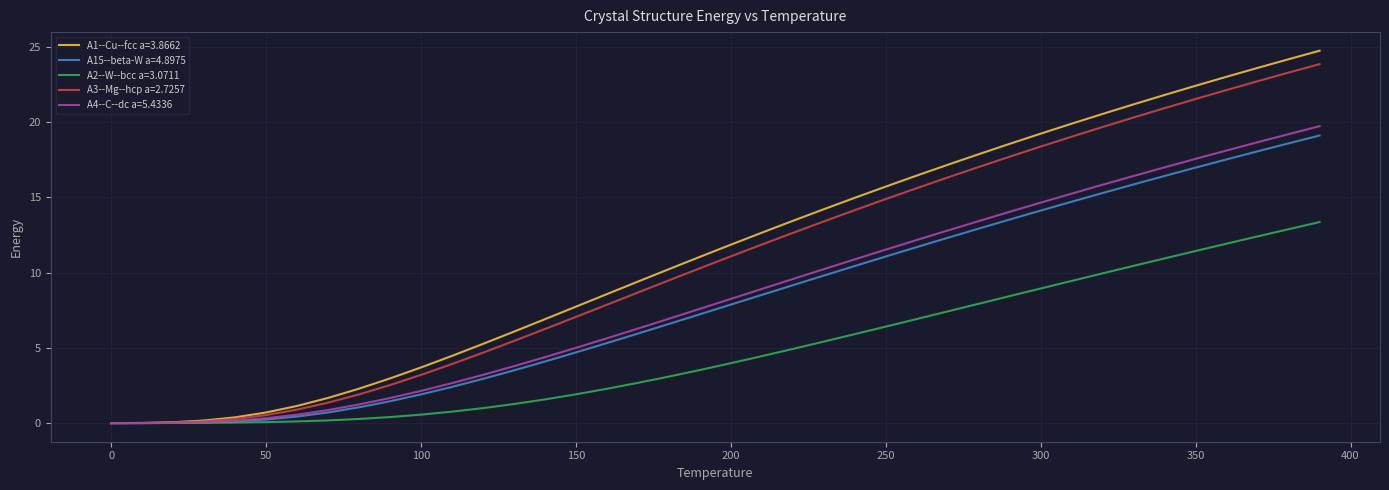

Which series has the largest range (max minus min)?

A1--Cu--fcc a=3.8662